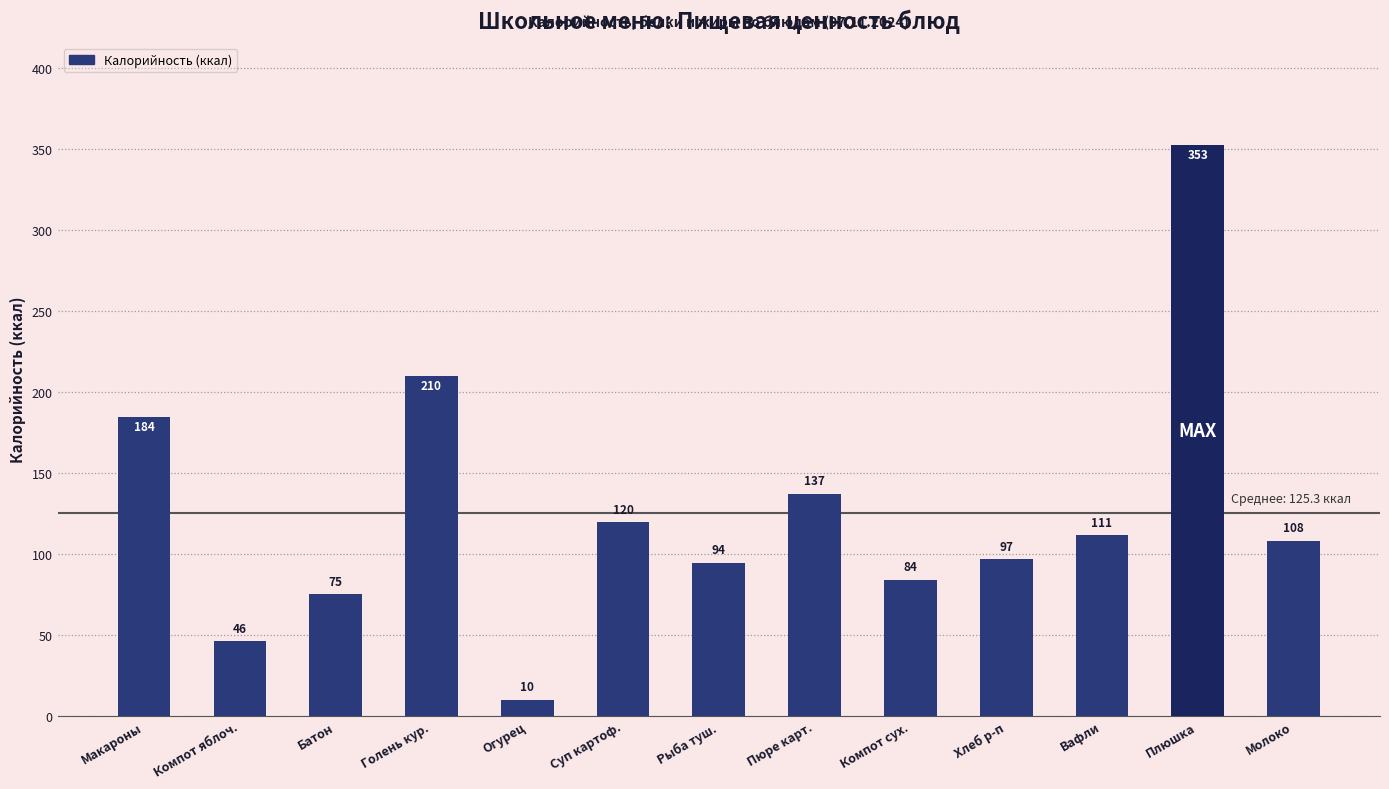

Which has a higher value, Огурец or Компот сух.?

Компот сух.